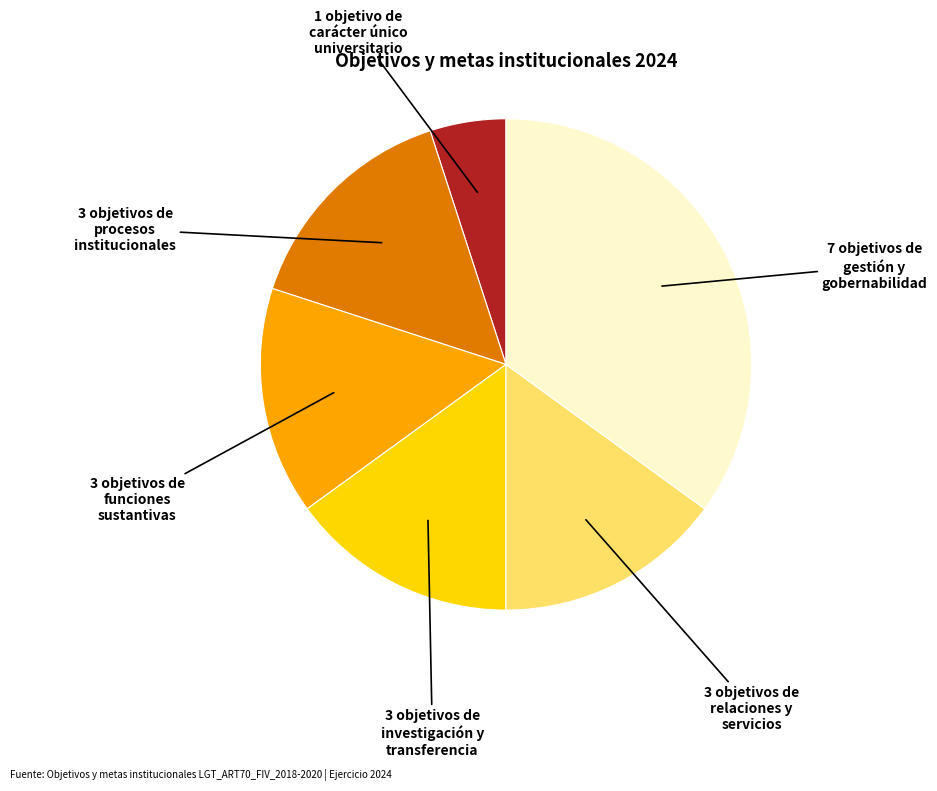

Is there a majority slice in this chart?

No